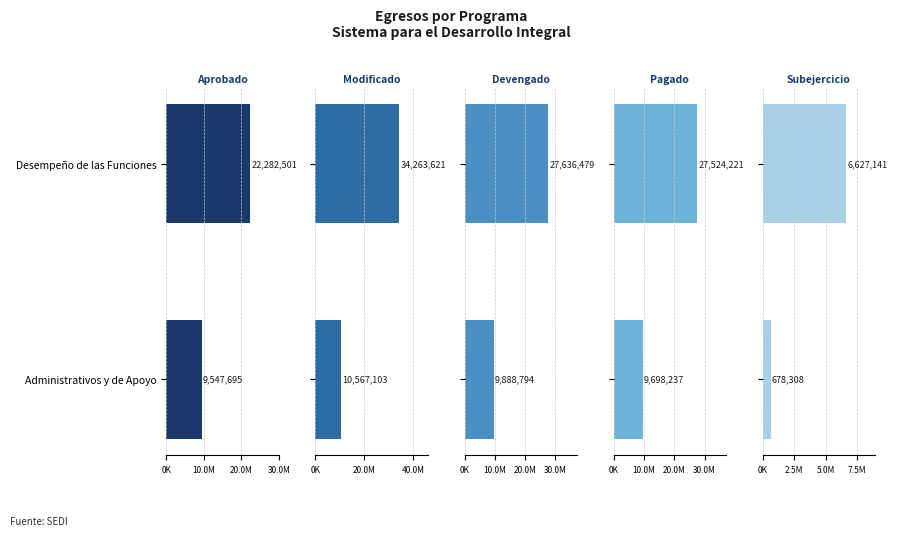

What are all the series names shown in the legend?

Aprobado, Modificado, Devengado, Pagado, Subejercicio